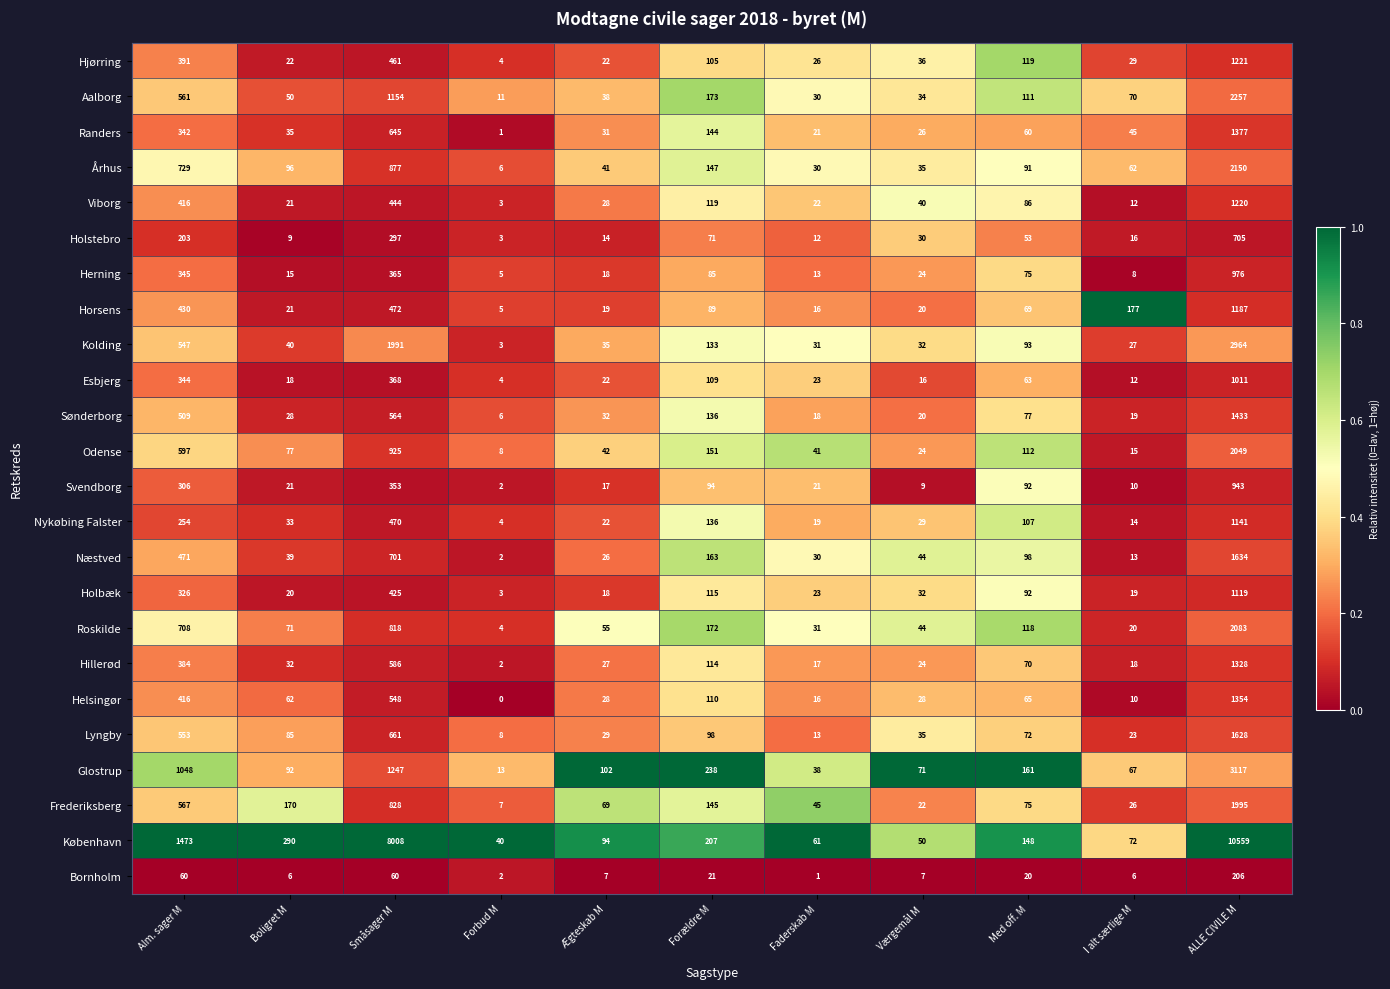

How many data points does each series have?

11